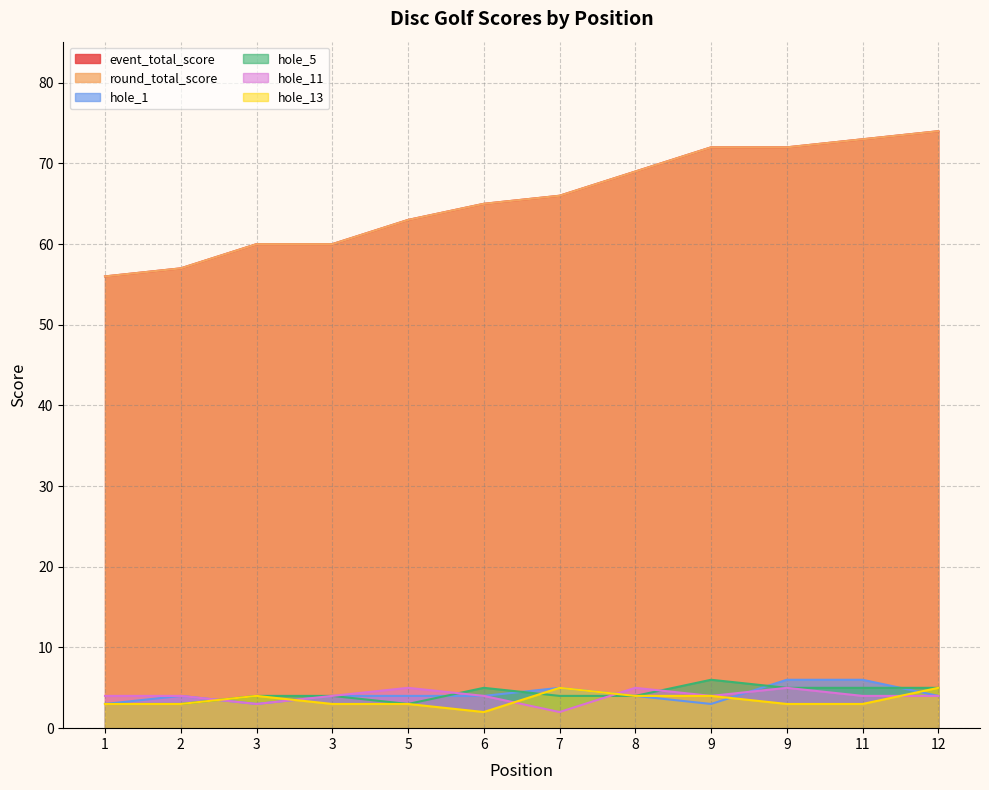

Reading left to right, extract all data points from this chart.

event_total_score: 1=56	2=57	3=60	3=60	5=63	6=65	7=66	8=69	9=72	9=72	11=73	12=74
round_total_score: 1=56	2=57	3=60	3=60	5=63	6=65	7=66	8=69	9=72	9=72	11=73	12=74
hole_1: 1=3	2=4	3=3	3=4	5=4	6=4	7=5	8=4	9=3	9=6	11=6	12=4
hole_5: 1=3	2=3	3=4	3=4	5=3	6=5	7=4	8=4	9=6	9=5	11=5	12=5
hole_11: 1=4	2=4	3=3	3=4	5=5	6=4	7=2	8=5	9=4	9=5	11=4	12=4
hole_13: 1=3	2=3	3=4	3=3	5=3	6=2	7=5	8=4	9=4	9=3	11=3	12=5